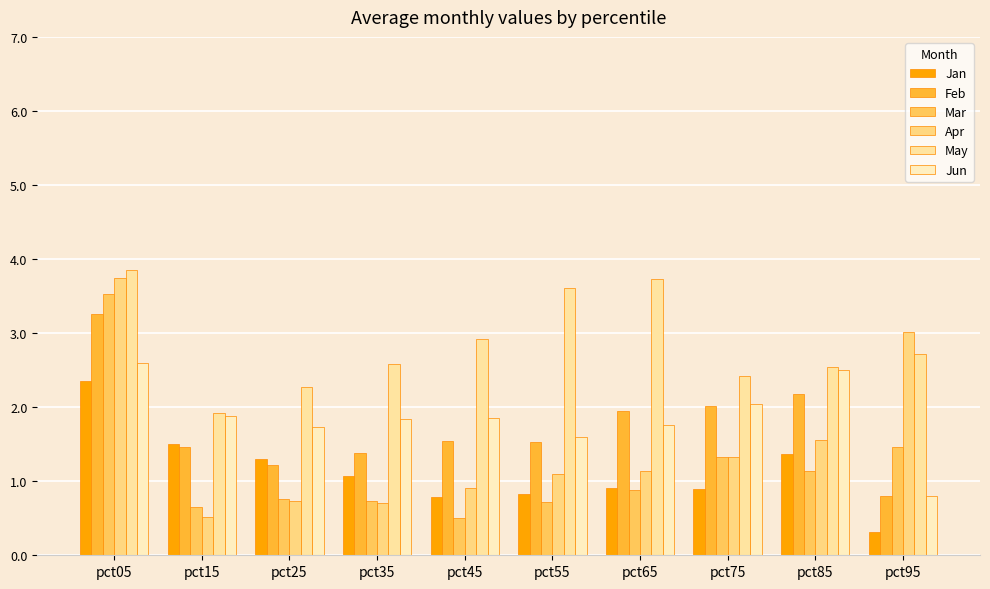

How many values in the Jan series exceed 1?

5